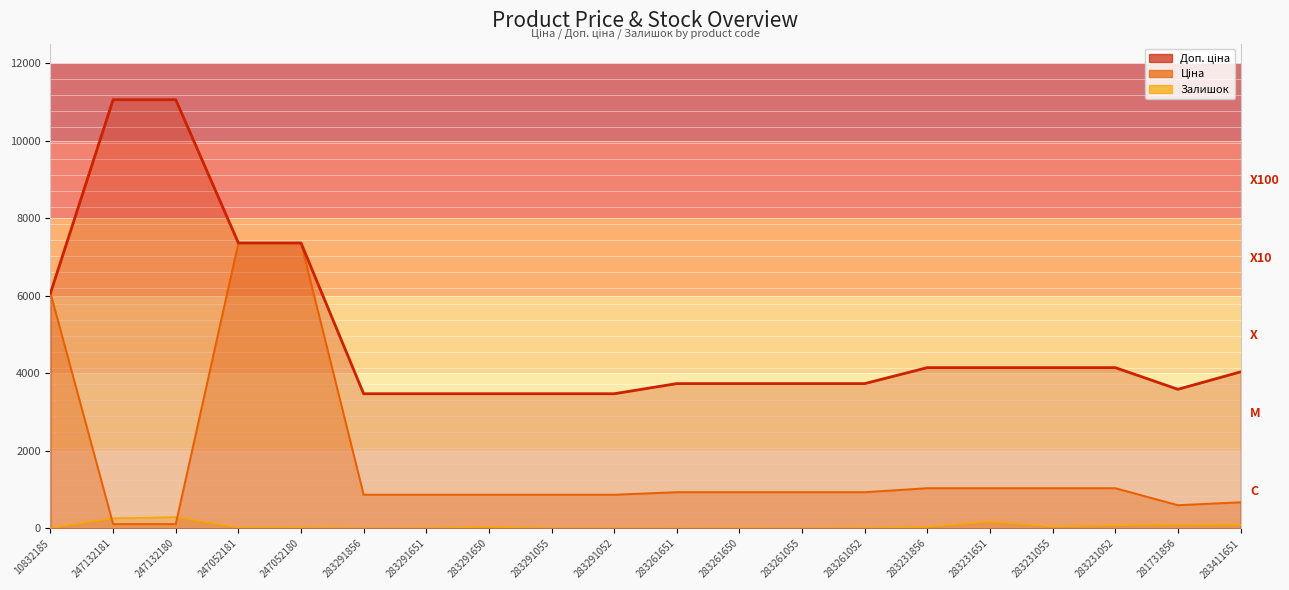

How many values in the Залишок series exceed 21?

9